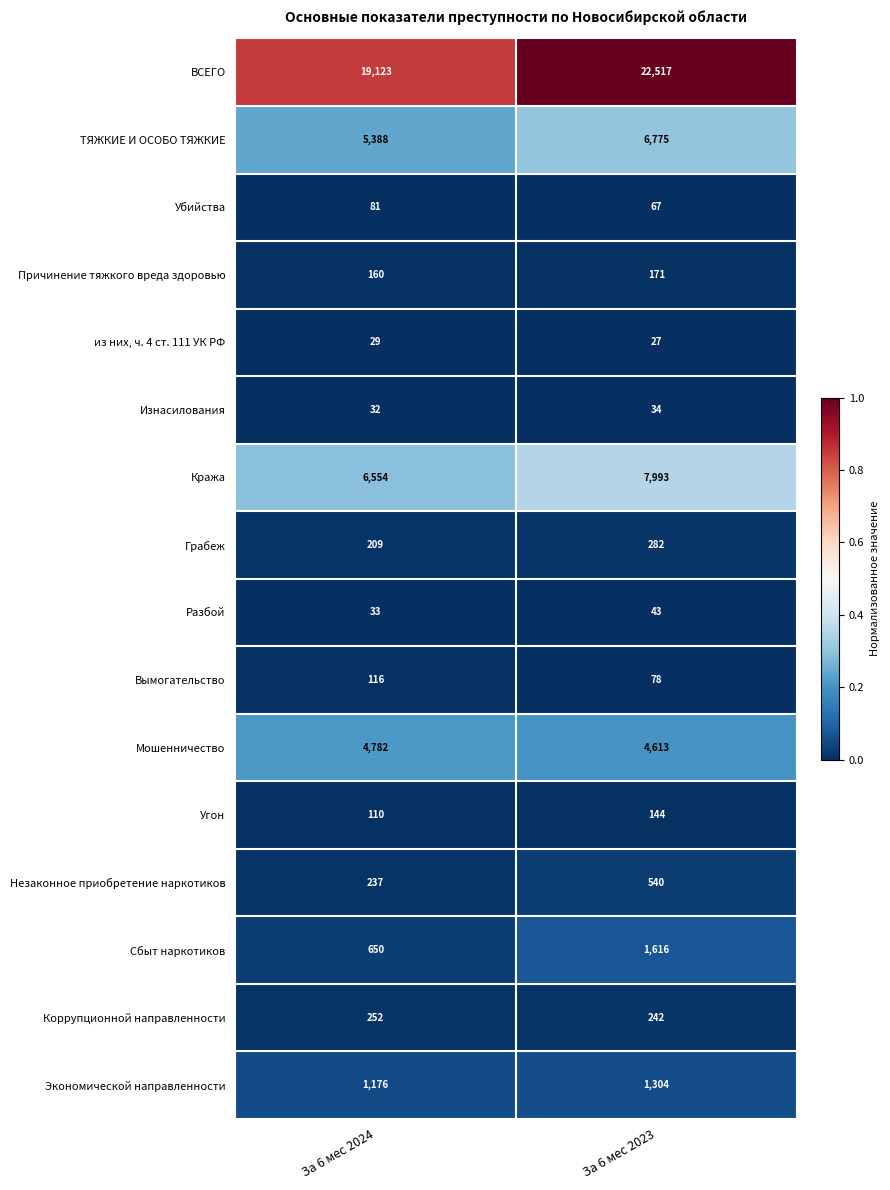

At which label does Причинение тяжкого вреда здоровью reach its minimum?

За 6 мес 2024